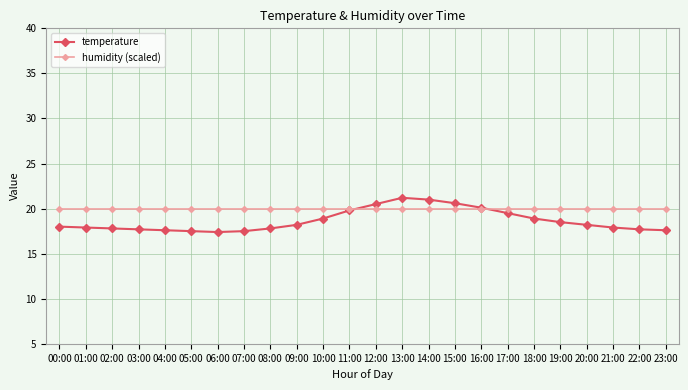

What is the minimum value shown in the chart?

17.4